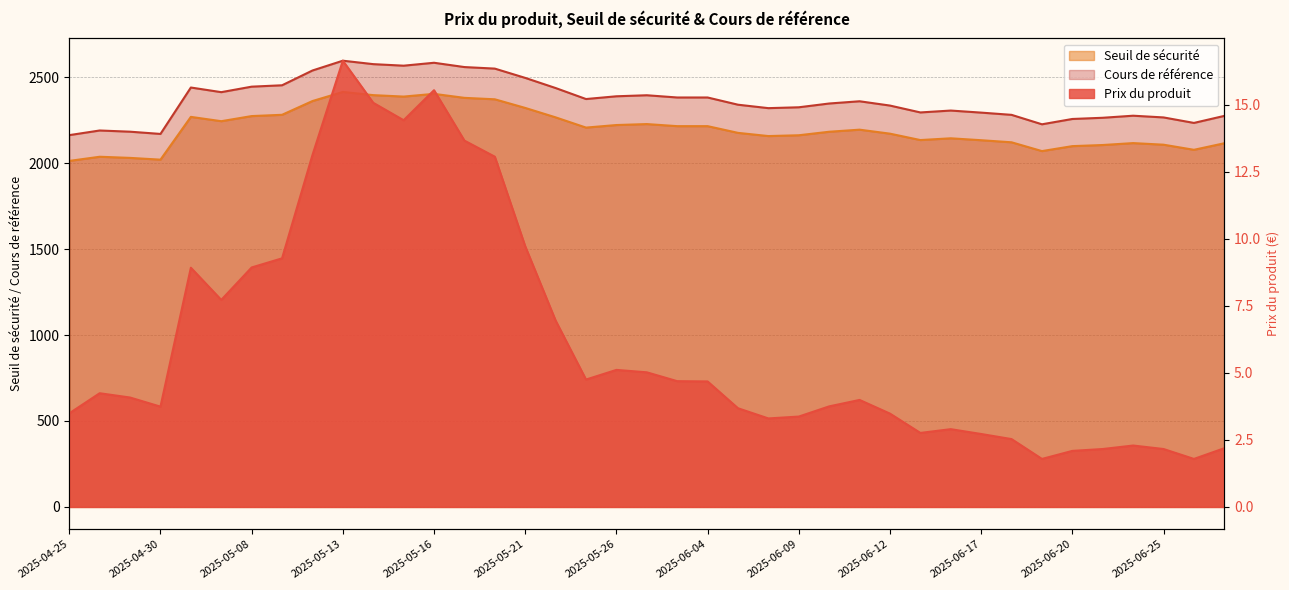

List the labels in order of Seuil de sécurité value, smallest first.

2025-04-25, 2025-04-30, 2025-04-29, 2025-04-28, 2025-06-19, 2025-06-26, 2025-06-20, 2025-06-23, 2025-06-25, 2025-06-27, 2025-06-24, 2025-06-18, 2025-06-17, 2025-06-13, 2025-06-16, 2025-06-06, 2025-06-09, 2025-06-12, 2025-06-05, 2025-06-10, 2025-06-11, 2025-05-23, 2025-06-03, 2025-06-04, 2025-05-26, 2025-06-02, 2025-05-07, 2025-05-22, 2025-05-06, 2025-05-08, 2025-05-09, 2025-05-21, 2025-05-12, 2025-05-20, 2025-05-19, 2025-05-15, 2025-05-14, 2025-05-16, 2025-05-13